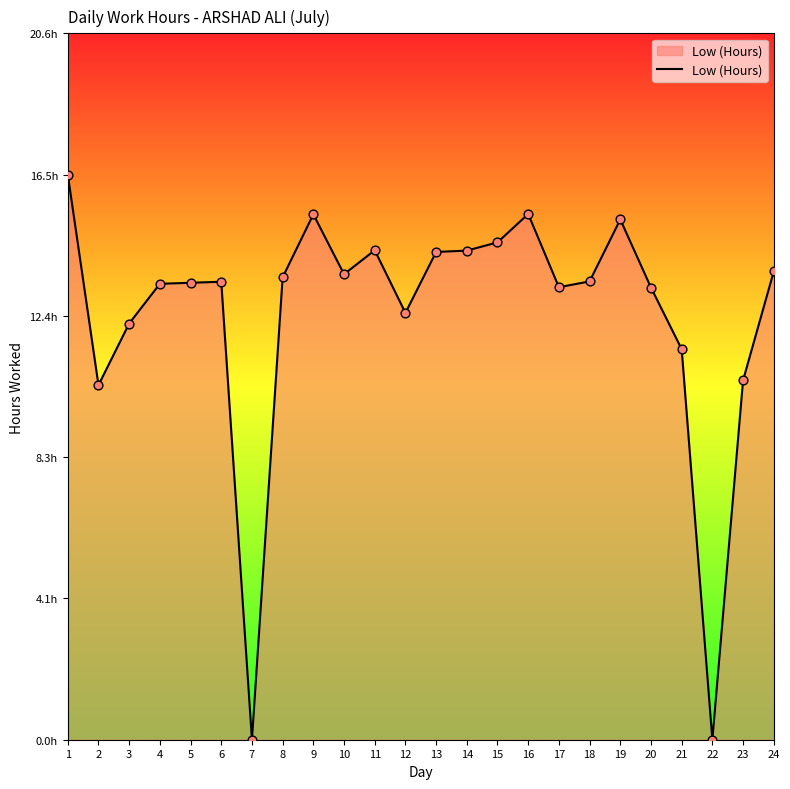

What is the change in value from 14 to 17?

-1.1